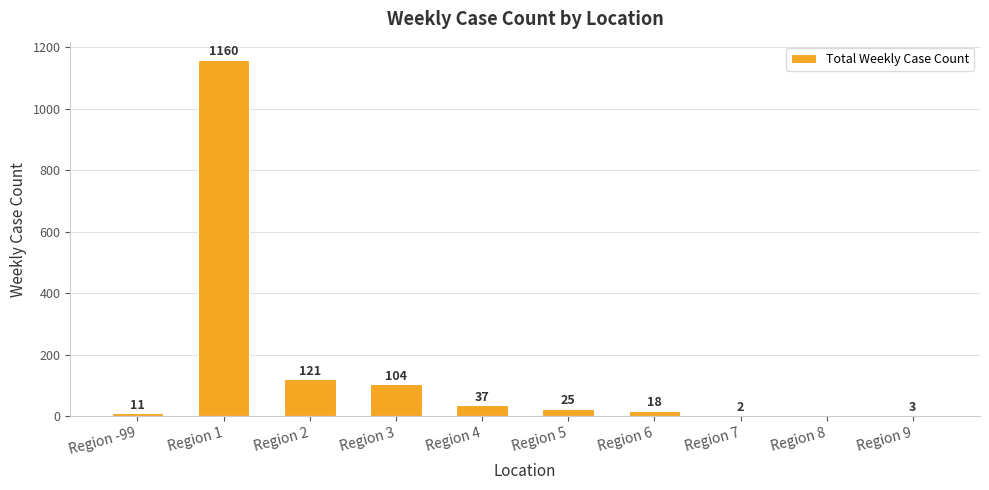

What is the average value?

148